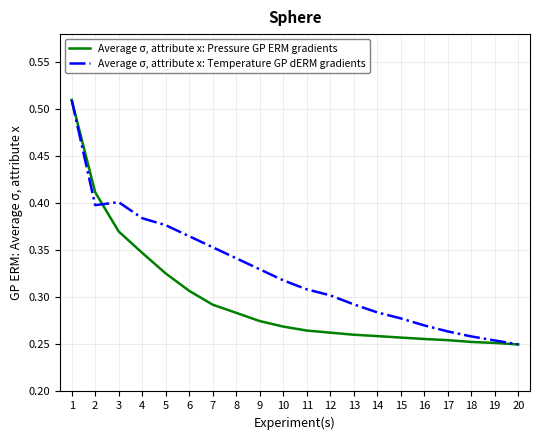

Which series has the largest total across all categories?

Average σ, attribute x: Temperature GP dERM gradients